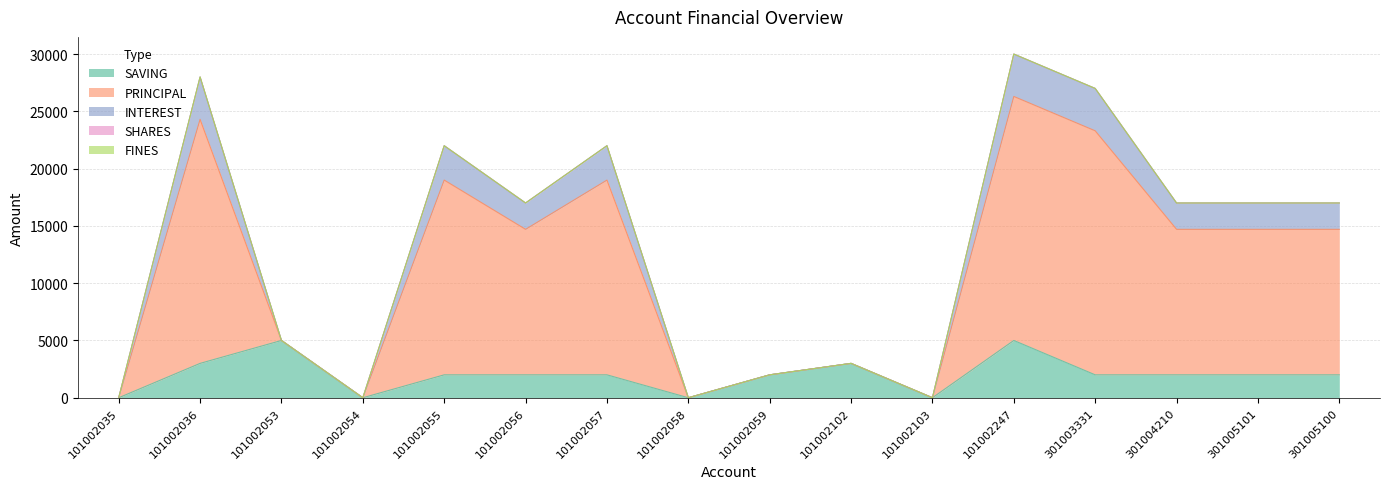

List the labels in order of PRINCIPAL value, smallest first.

101002035, 101002054, 101002058, 101002103, 101002059, 101002102, 101002053, 101002056, 301004210, 301005101, 301005100, 101002055, 101002057, 301003331, 101002036, 101002247